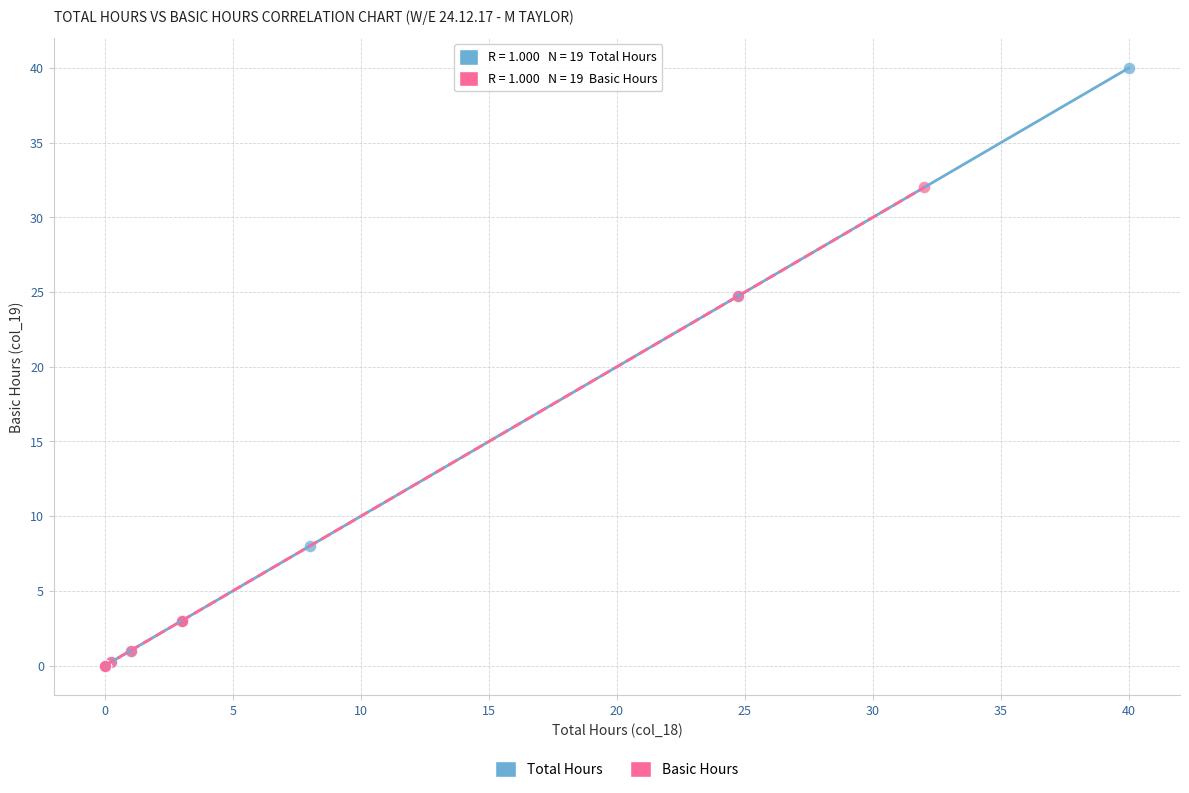

Which series reaches the maximum Y coordinate?

Total Hours